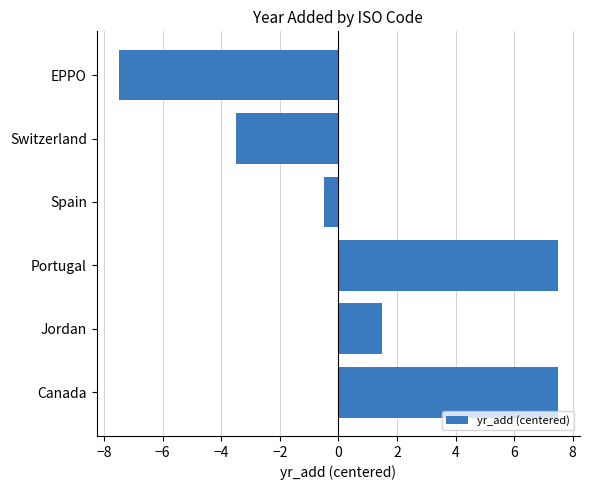

What is the greatest value displayed?

7.5